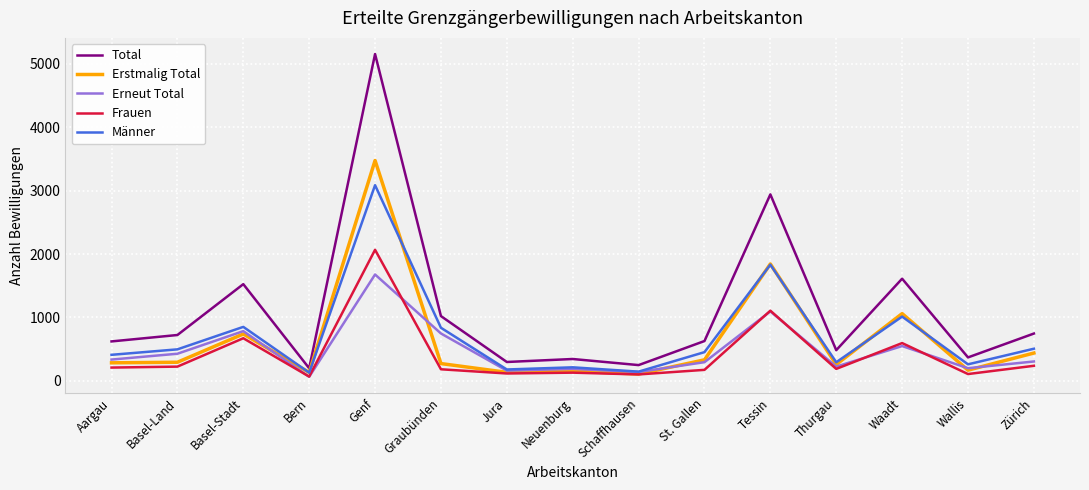

What is the minimum value for Frauen?

69